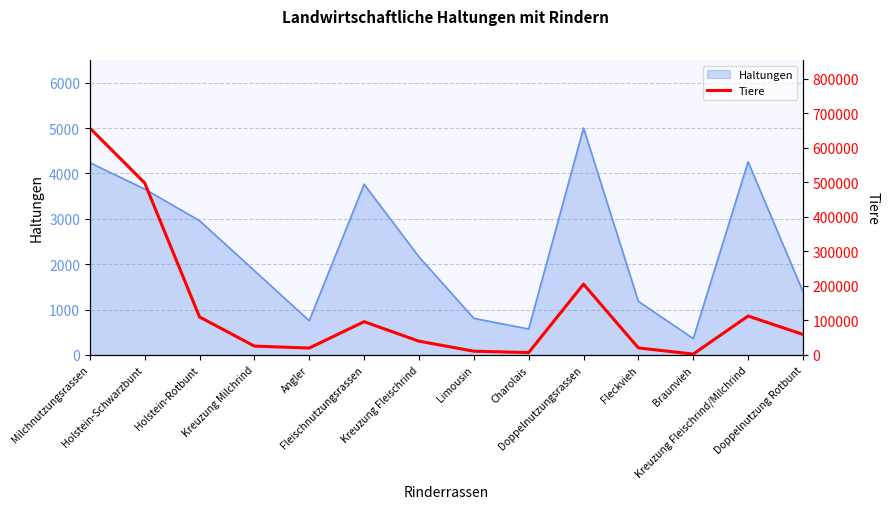

Reading left to right, list all the values displayed in this chart.

657077	498087	109946	25507	19842	96176	39757	10744	6784	204870	20209	2403	112633	59346